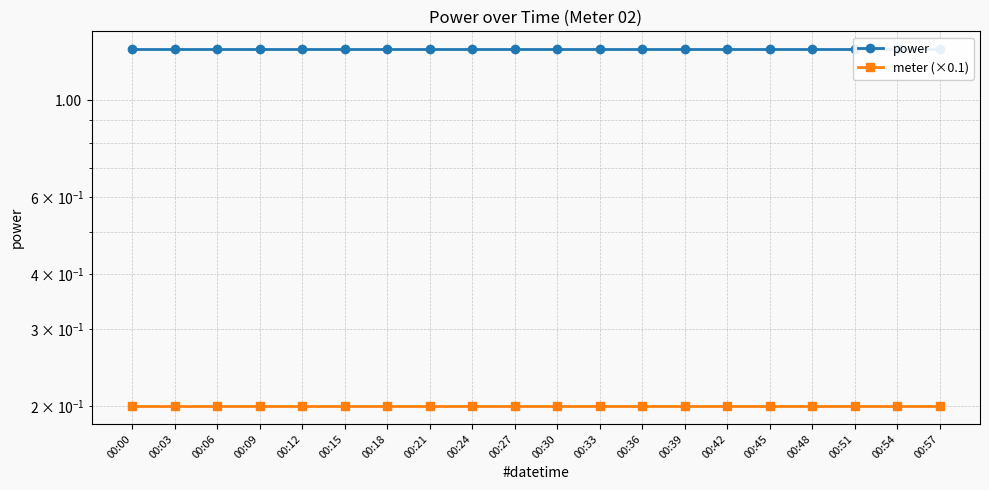

What is the value of the power point at the 15th from the left?

1.3